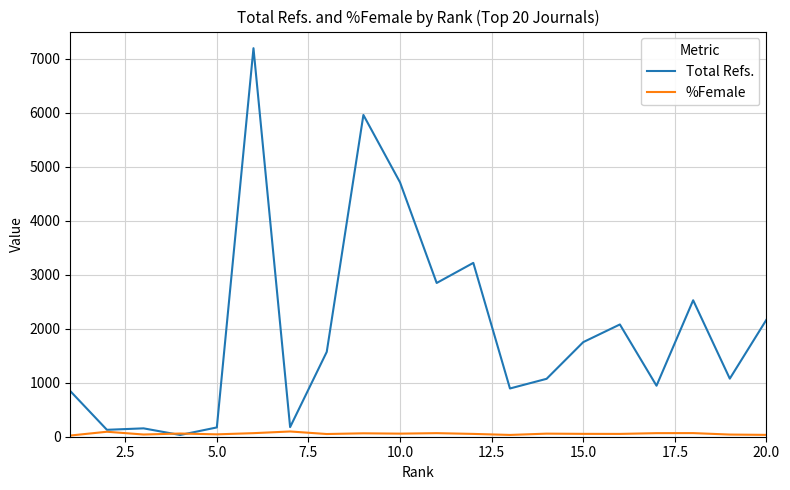

Which series has the widest spread of values?

Total Refs.